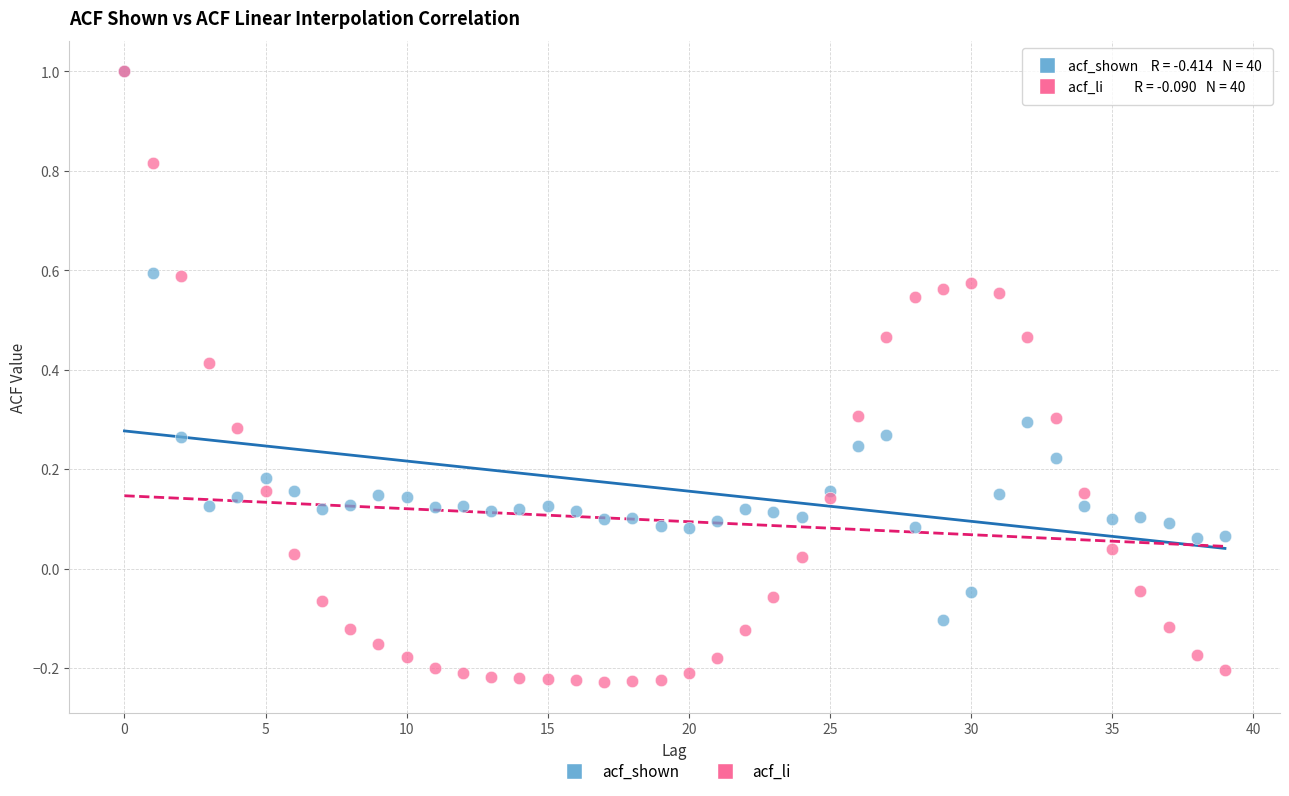

Which series has the largest Y range (max minus min)?

acf_li